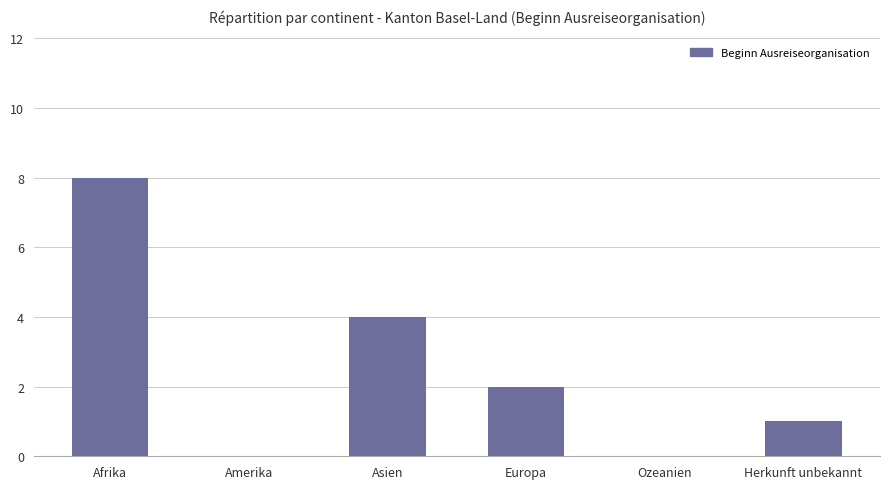

Is it true that the value at Amerika is 3?

False